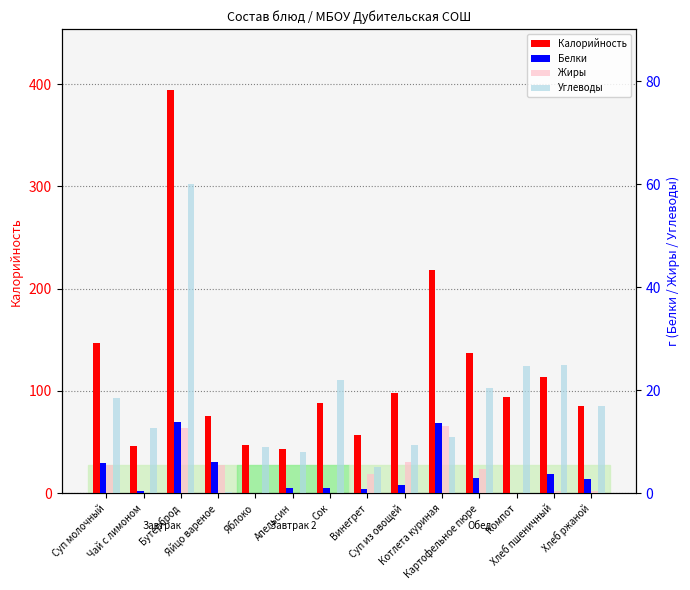

Count the number of data series in this chart.

4